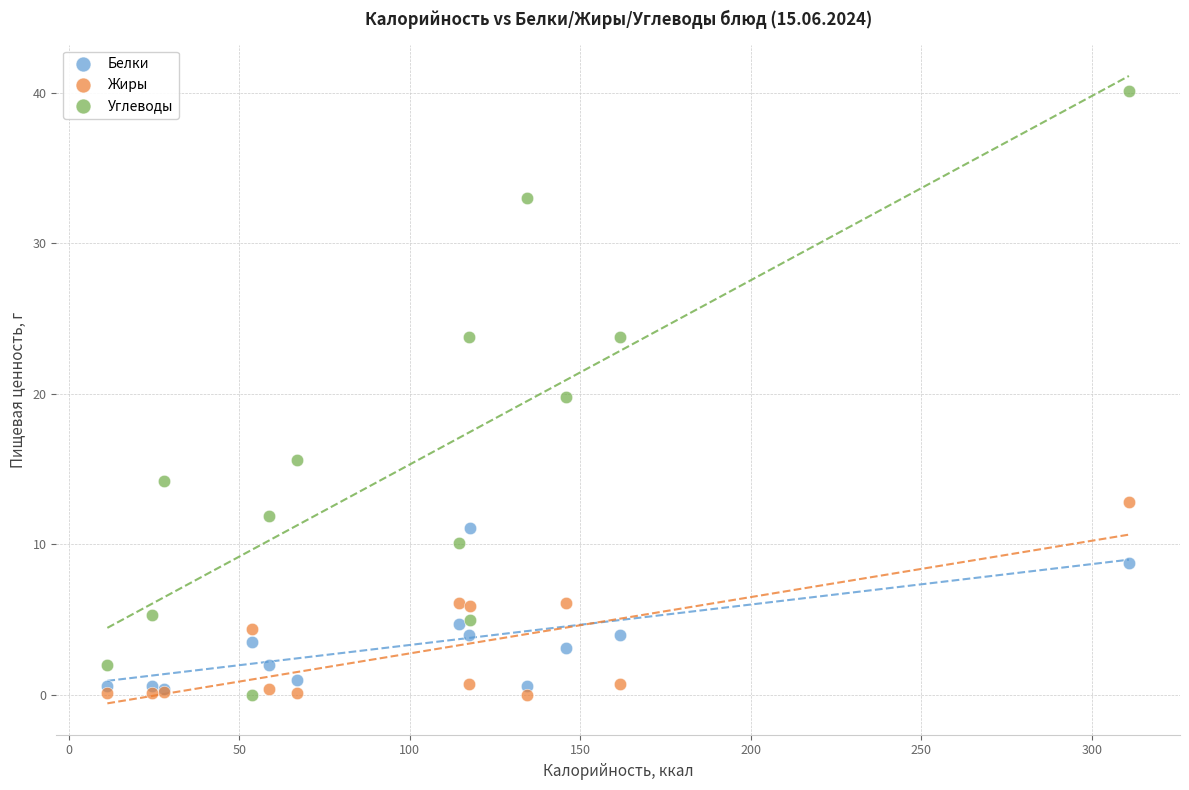

Which series reaches the maximum Y coordinate?

Углеводы